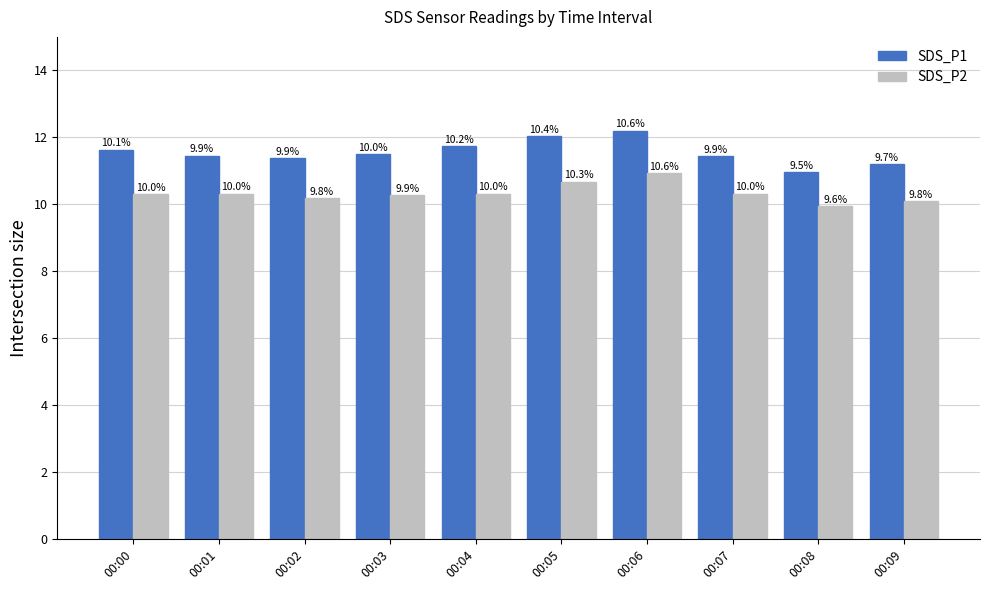

What is the average value of the SDS_P2 series?

10.3